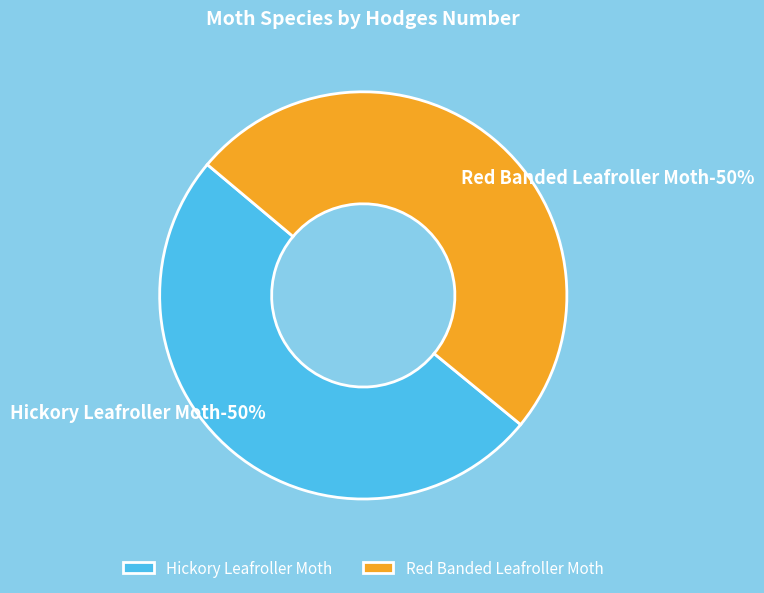

Approximately how many times larger is the value at Red Banded Leafroller Moth compared to Hickory Leafroller Moth?

1.0